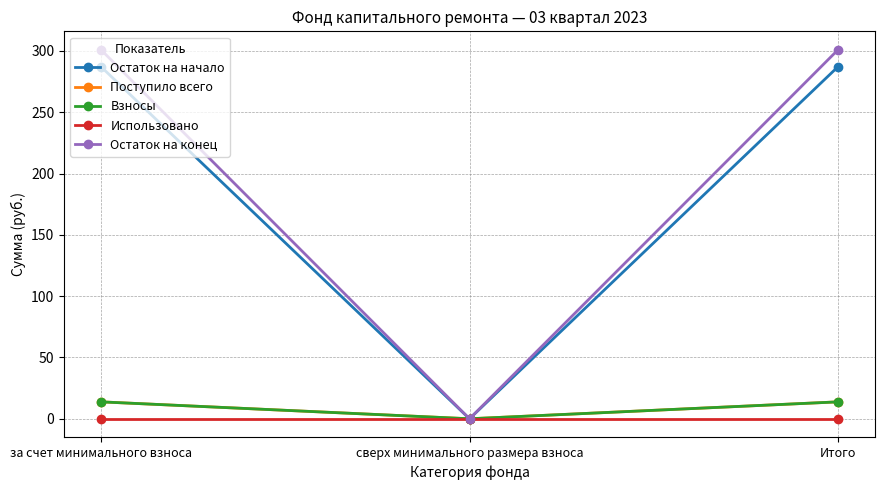

Is this an area chart (filled region under the line)?

No